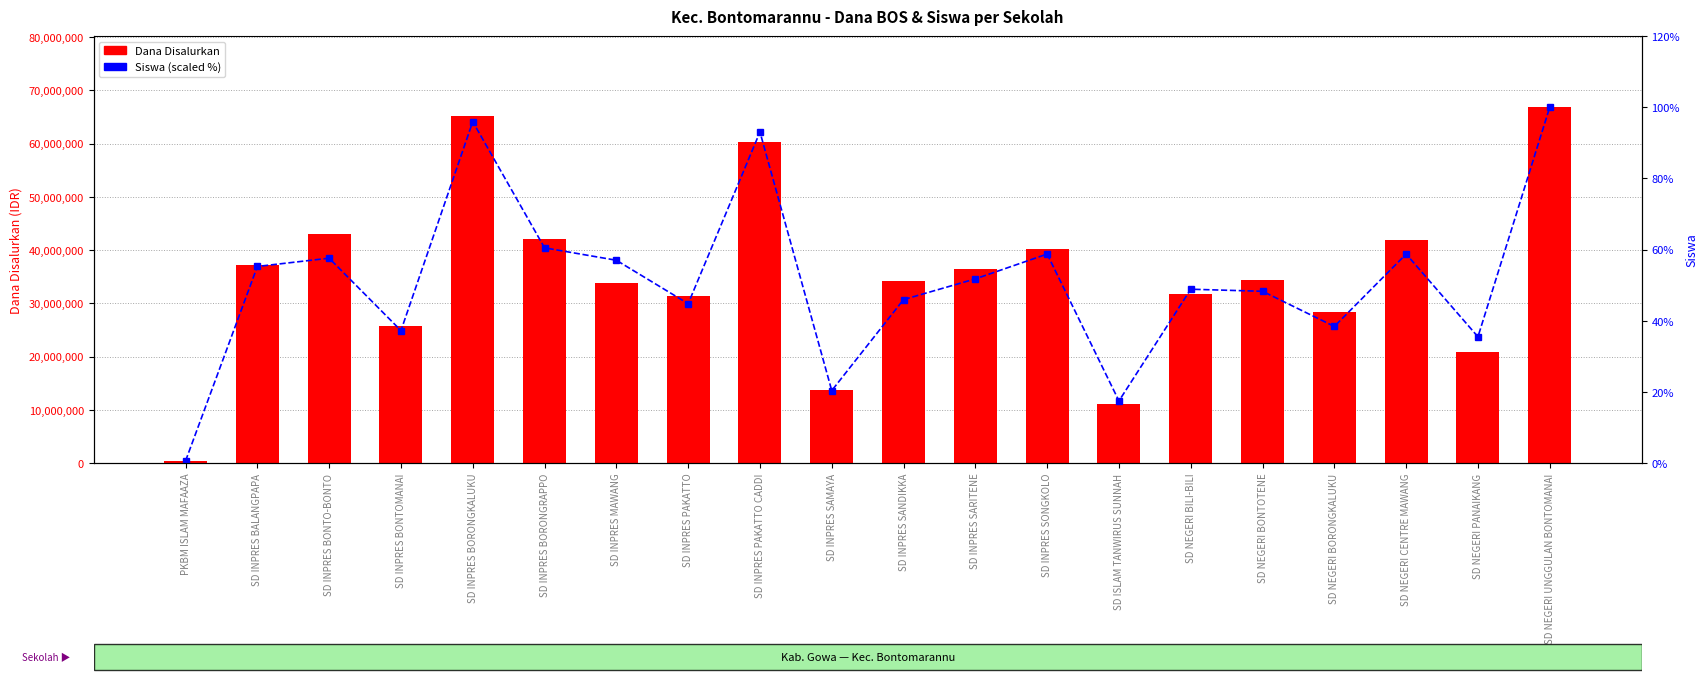

True or false: Siswa (scaled %) has a value of 44.8 at SD INPRES PAKATTO.

True